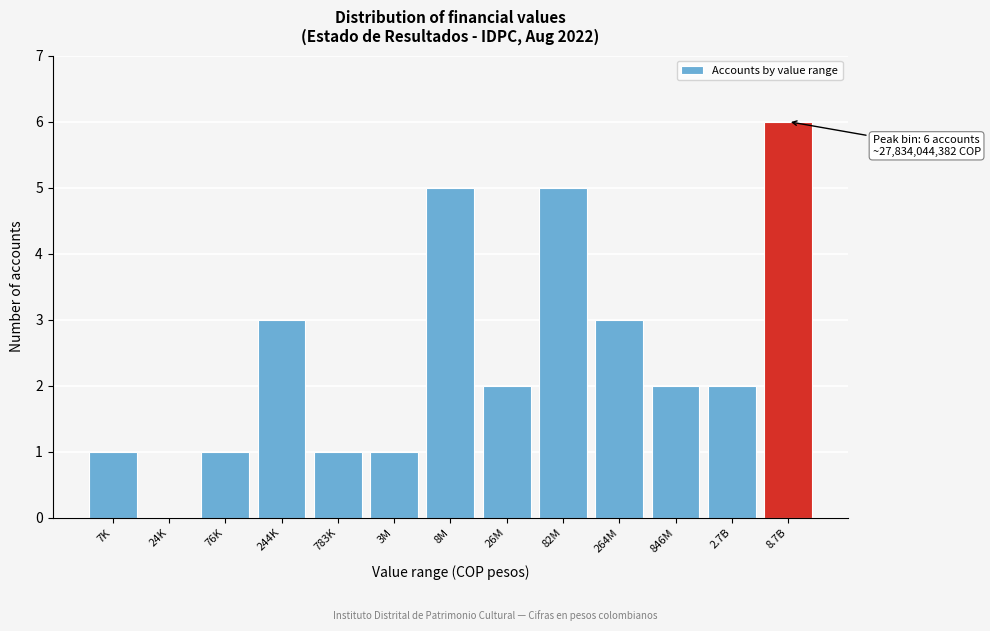

Reading left to right, transcribe all the data shown in this chart.

7K=1	24K=0	76K=1	244K=3	783K=1	3M=1	8M=5	26M=2	82M=5	264M=3	846M=2	2.7B=2	8.7B=6